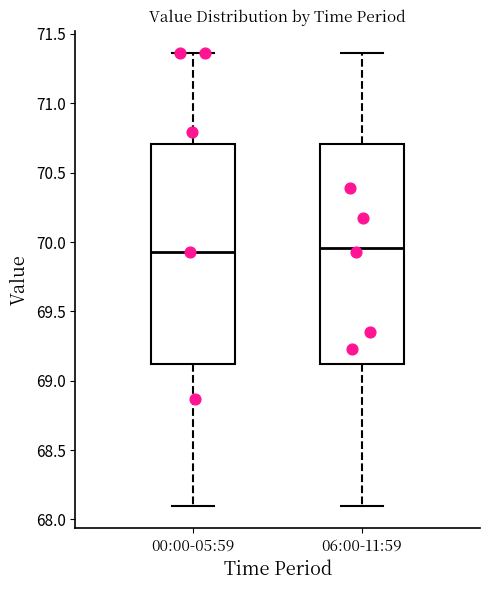

Reading left to right, read every box against the y-axis: the position of its median line, the range the box covers, and the ends of its whiskers. The values are not printed on the chart, so give them approximately, as read against the axis.

00:00-05:59: median 69.95, box 69.10 to 70.70, whiskers 68.10 to 71.35
06:00-11:59: median 69.95, box 69.10 to 70.70, whiskers 68.10 to 71.35